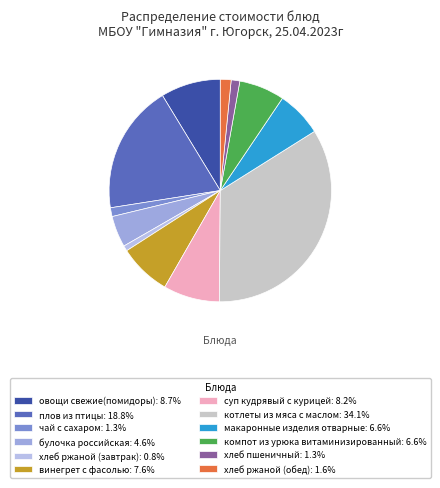

The чай с сахаром slice represents 1% of the pie. True or false?

True